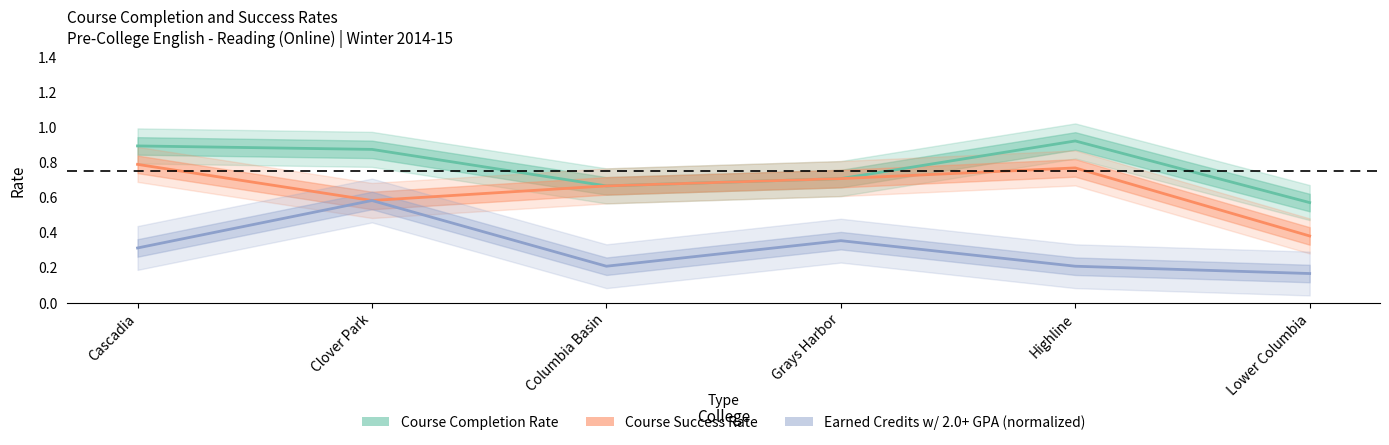

How many lines are shown in the chart?

3